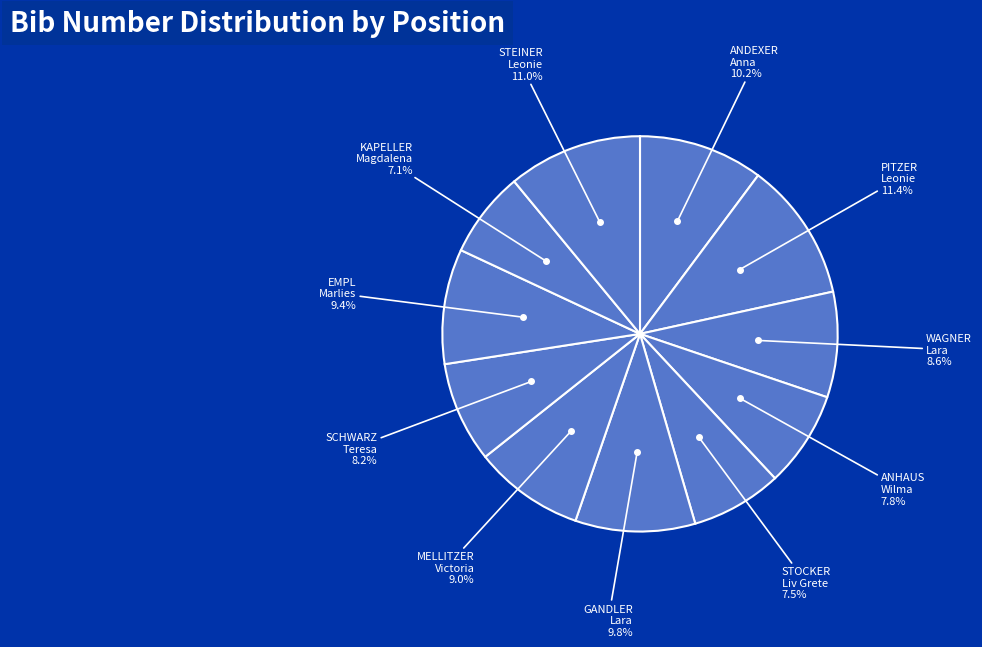

Is there a majority slice in this chart?

No